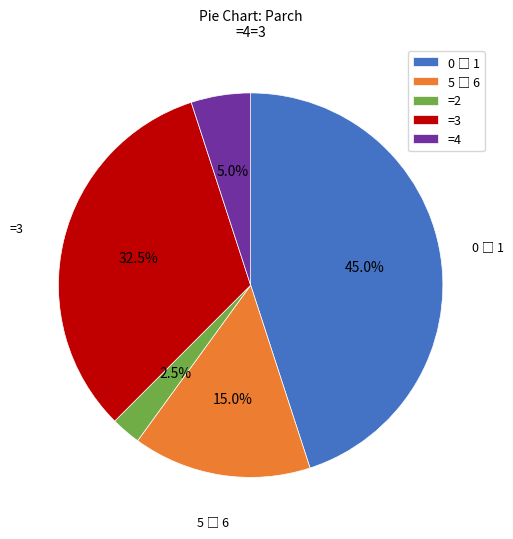

Which category has the smallest portion of the pie?

=2